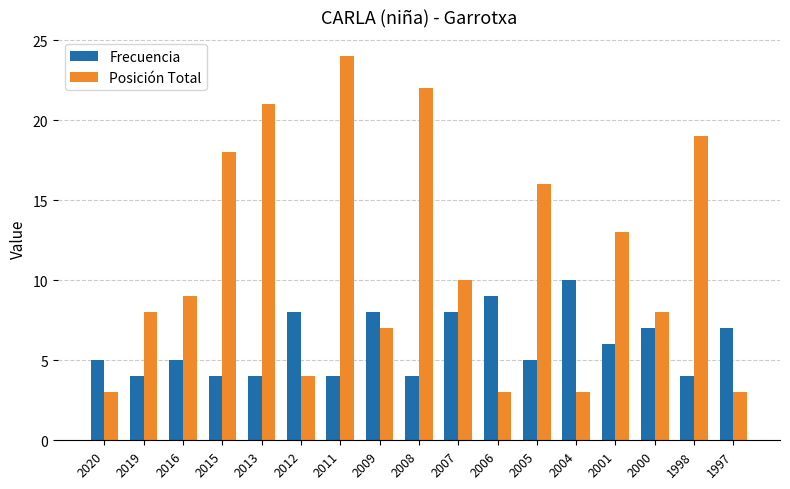

What is the spread (max minus min) of values at 2001?

7